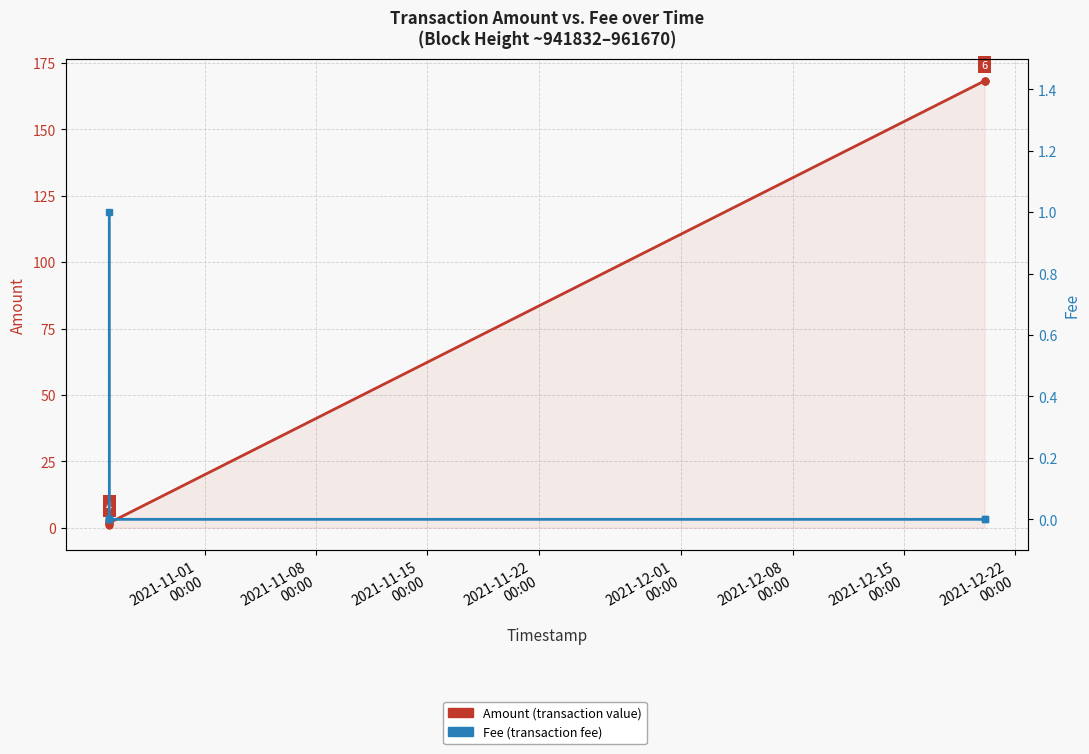

Which series has the largest range (max minus min)?

Amount